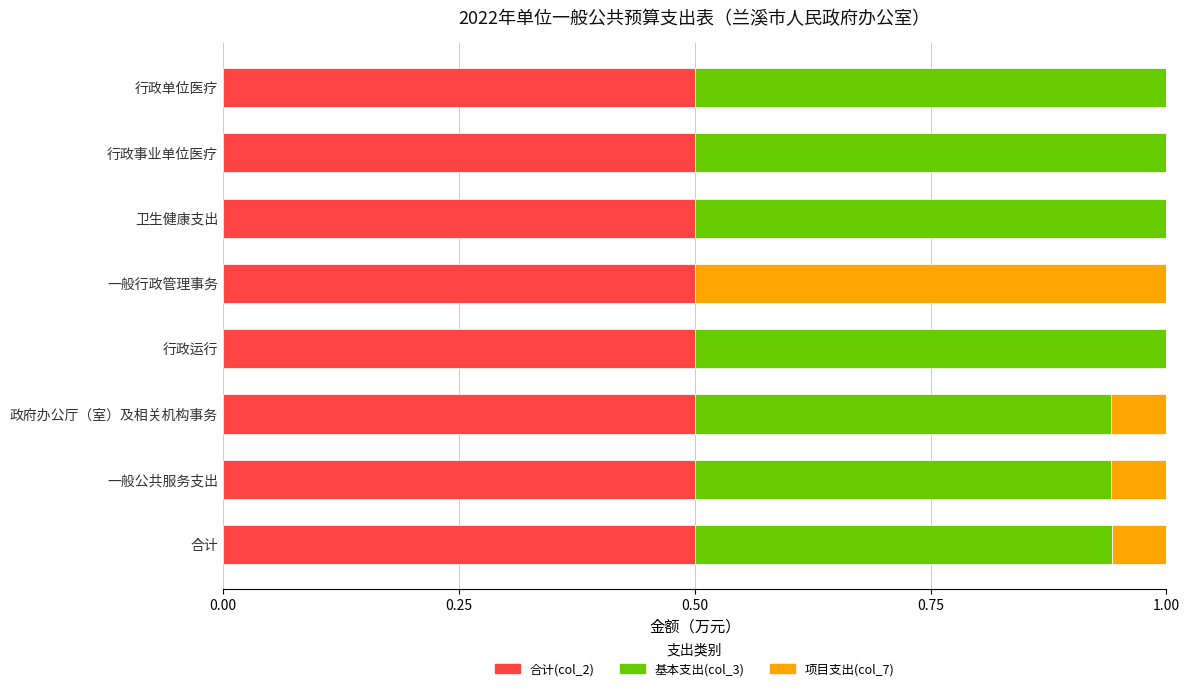

The value of 合计(col_2) at 合计 is 0.5. True or false?

True